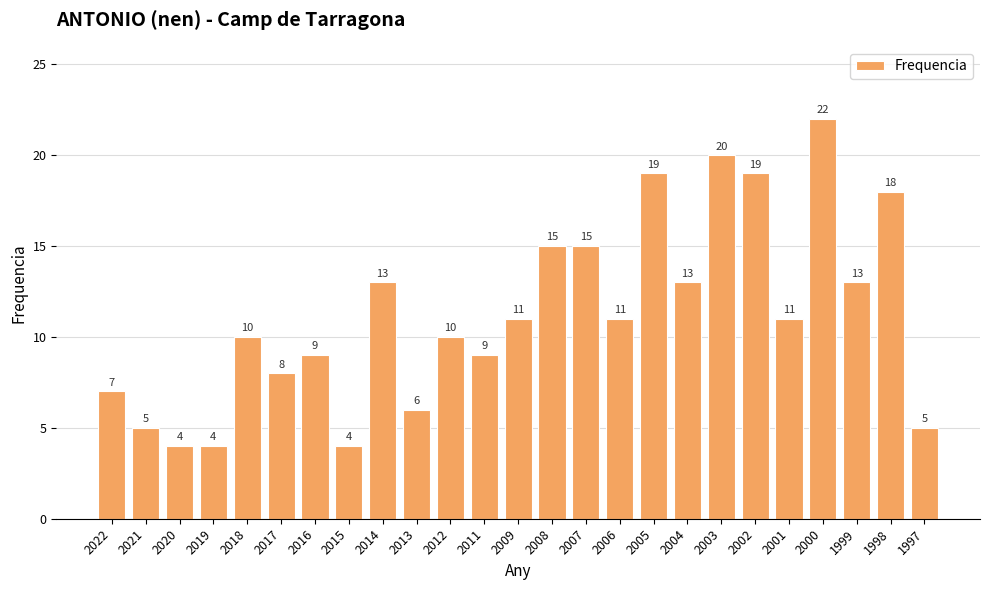

Is it true that the value at 2022 is 2?

False